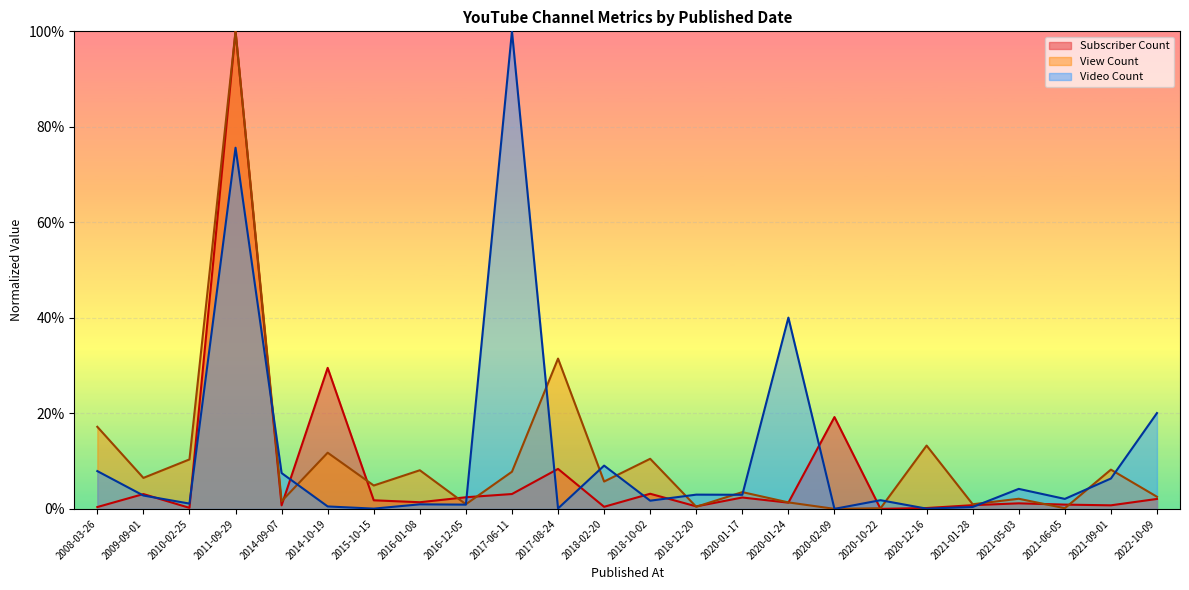

List the series in order of their overall mean, highest first.

Video Count, View Count, Subscriber Count